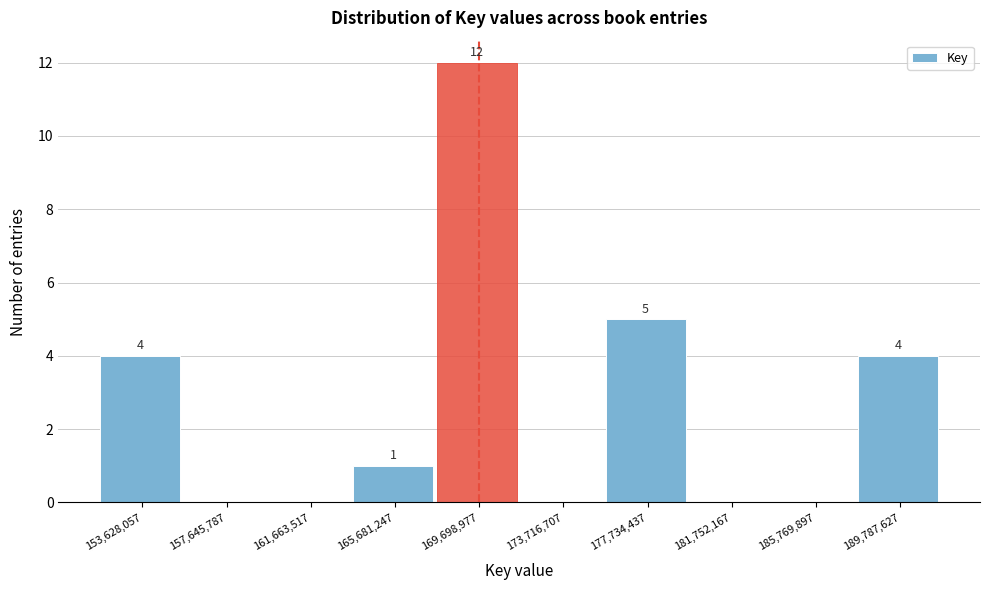

Reading right to left, extract all data points from this chart.

189,787,627=4	185,769,897=0	181,752,167=0	177,734,437=5	173,716,707=0	169,698,977=12	165,681,247=1	161,663,517=0	157,645,787=0	153,628,057=4